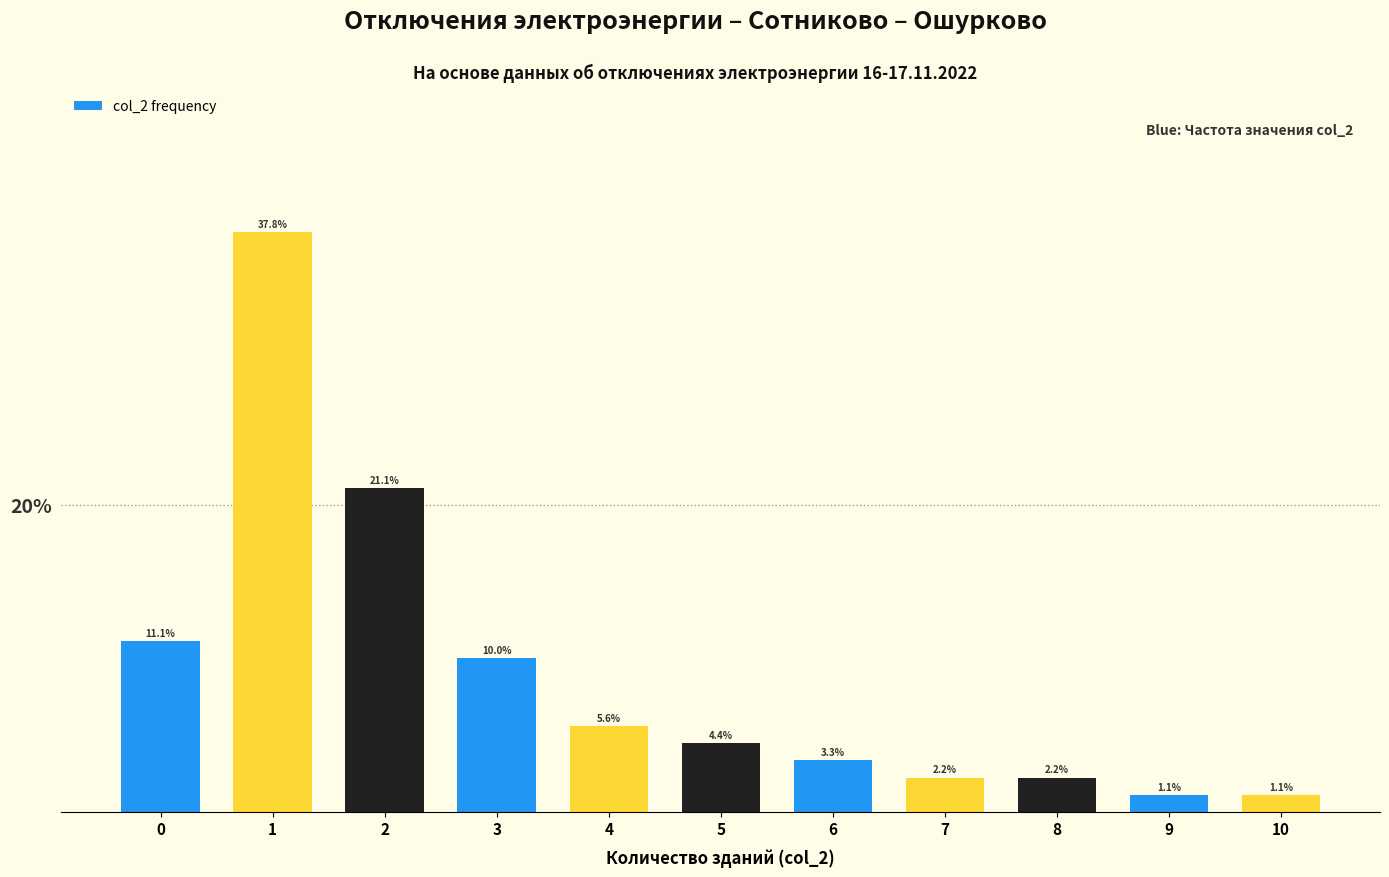

Approximately how many times larger is the value at 5 compared to 0?

0.4